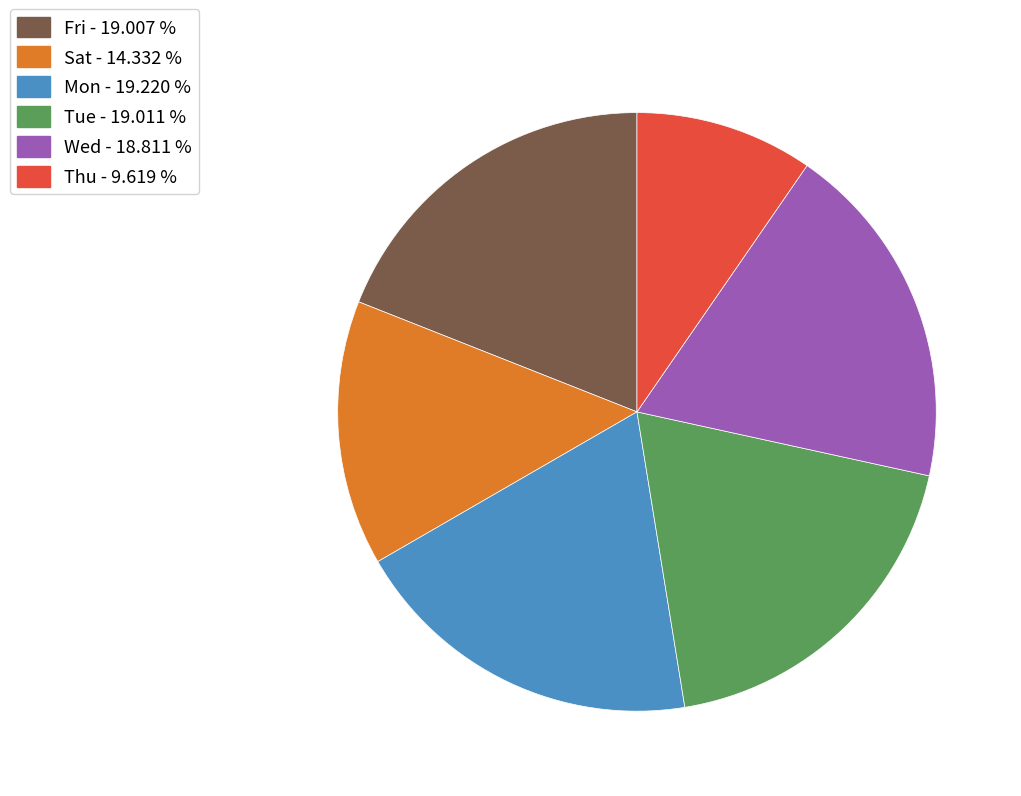

Does any single category account for the majority?

No